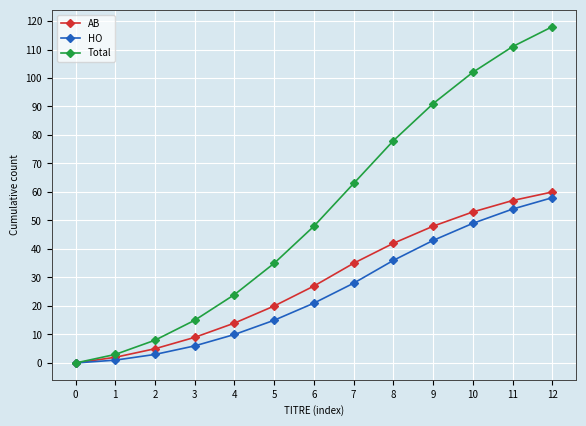

How many lines are shown in the chart?

3